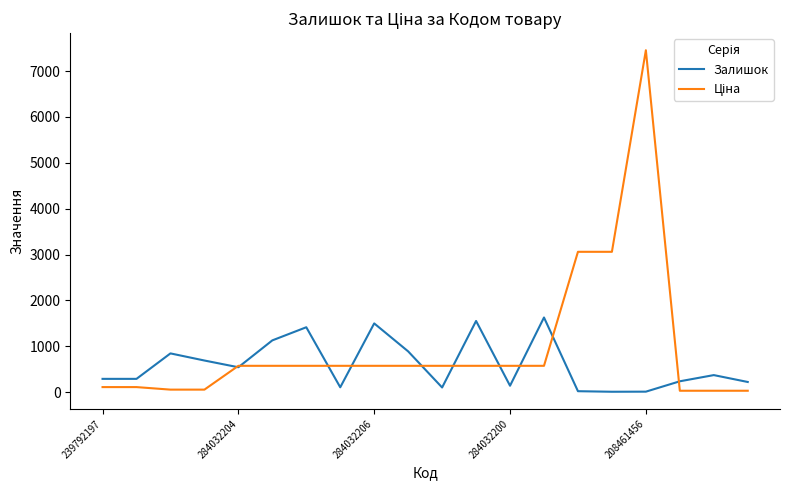

What is the greatest value displayed?

7453.8